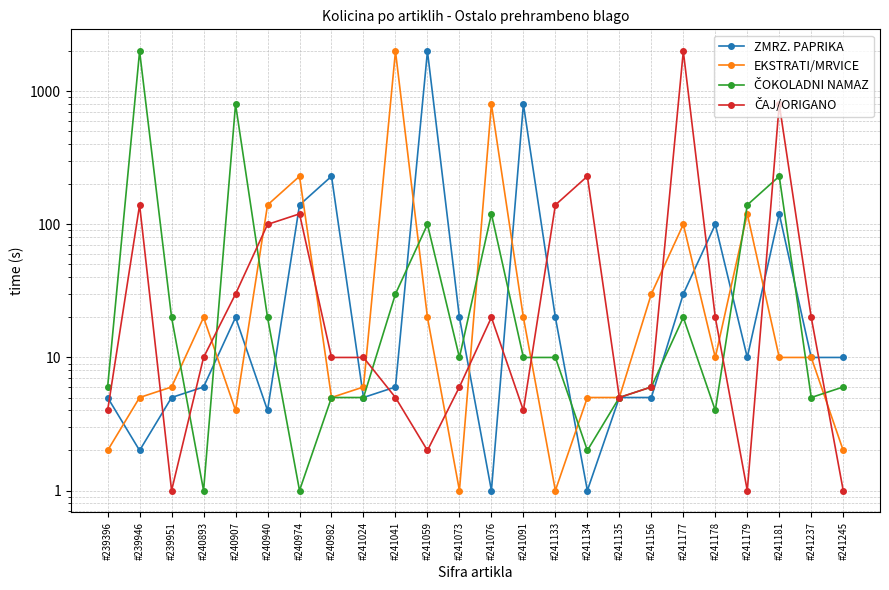

Which series has the widest spread of values?

ZMRZ. PAPRIKA